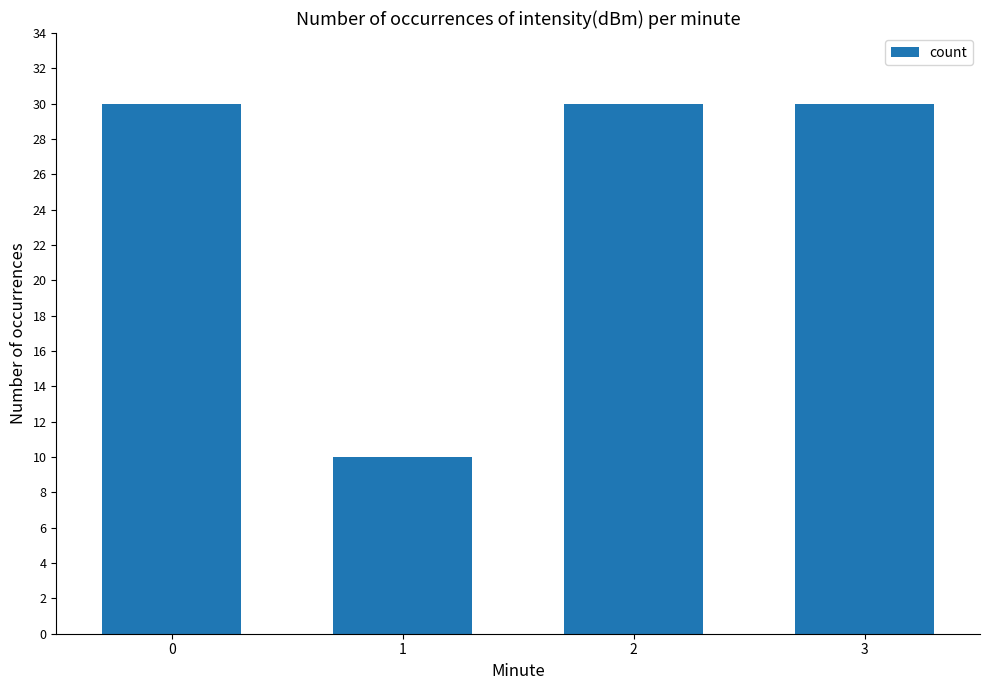

What is the minimum value shown in the chart?

10